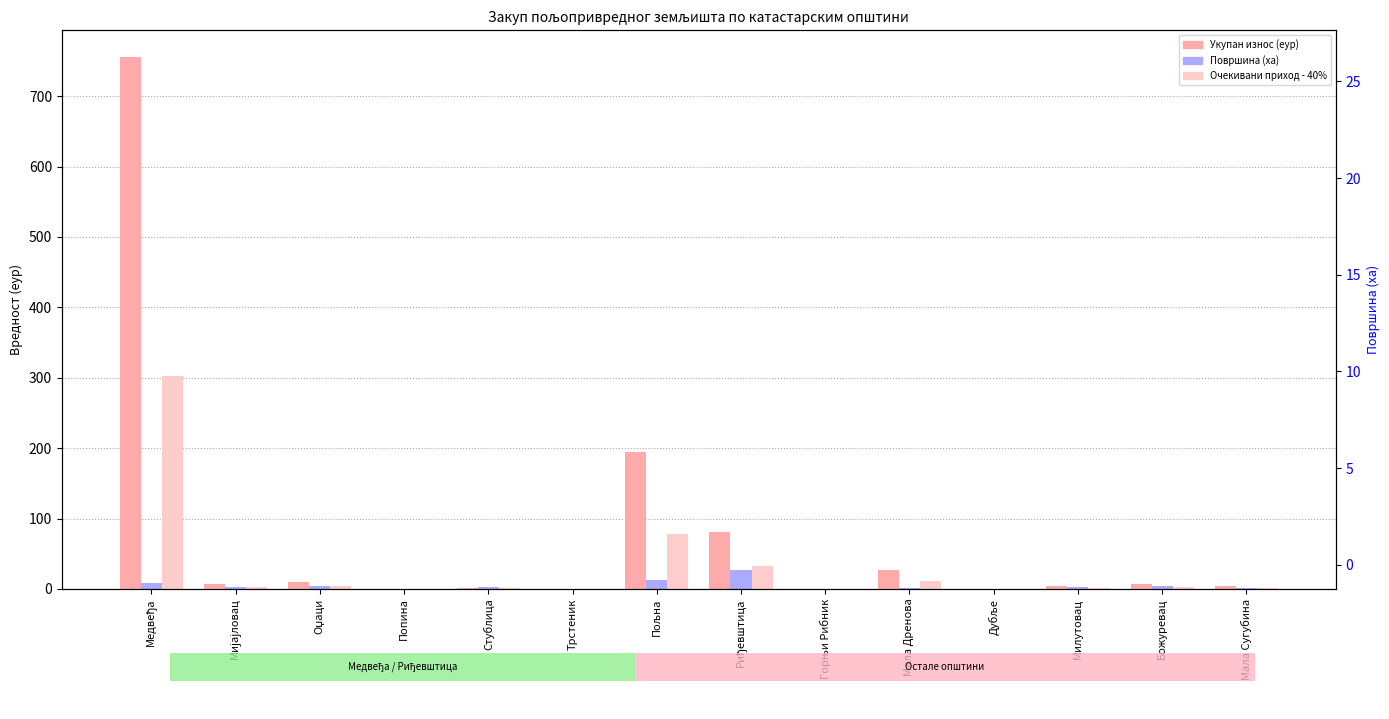

Does the chart contain stacked bars?

No